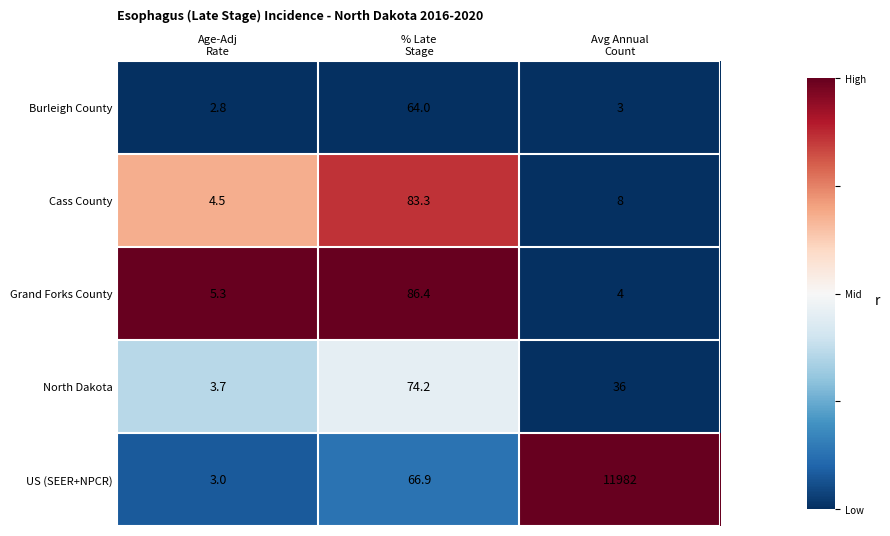

Rank the series by their maximum value, from lowest to highest.

Burleigh County, North Dakota, Cass County, Grand Forks County, US (SEER+NPCR)